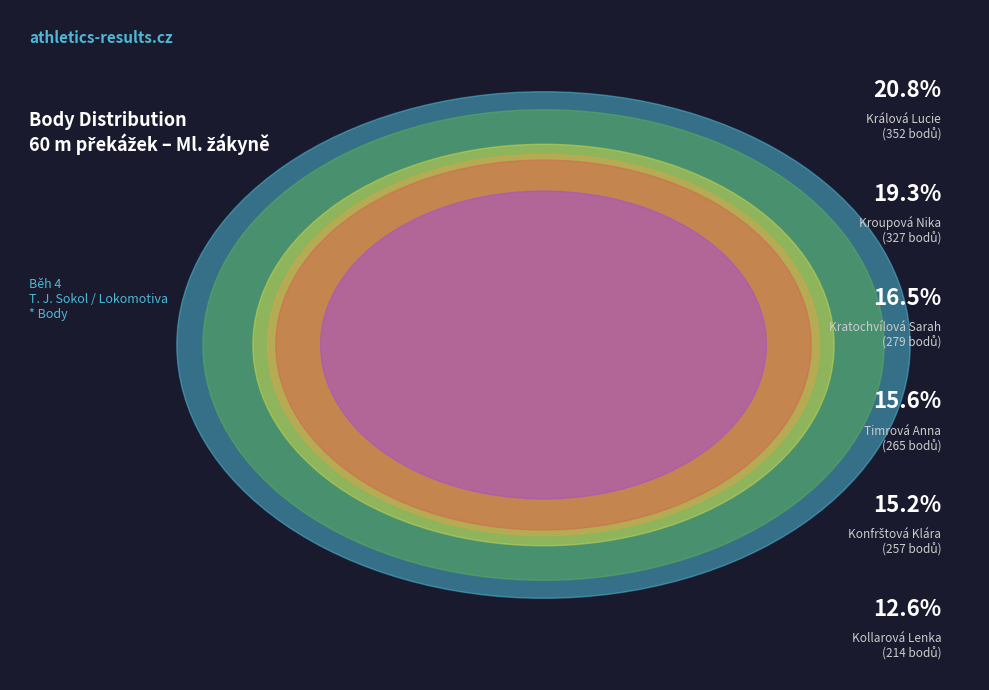

To the nearest percent, what is the average slice percentage?

17%